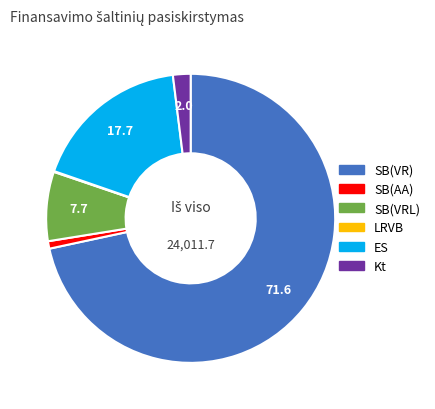

Which category has the biggest portion of the pie?

SB(VR)